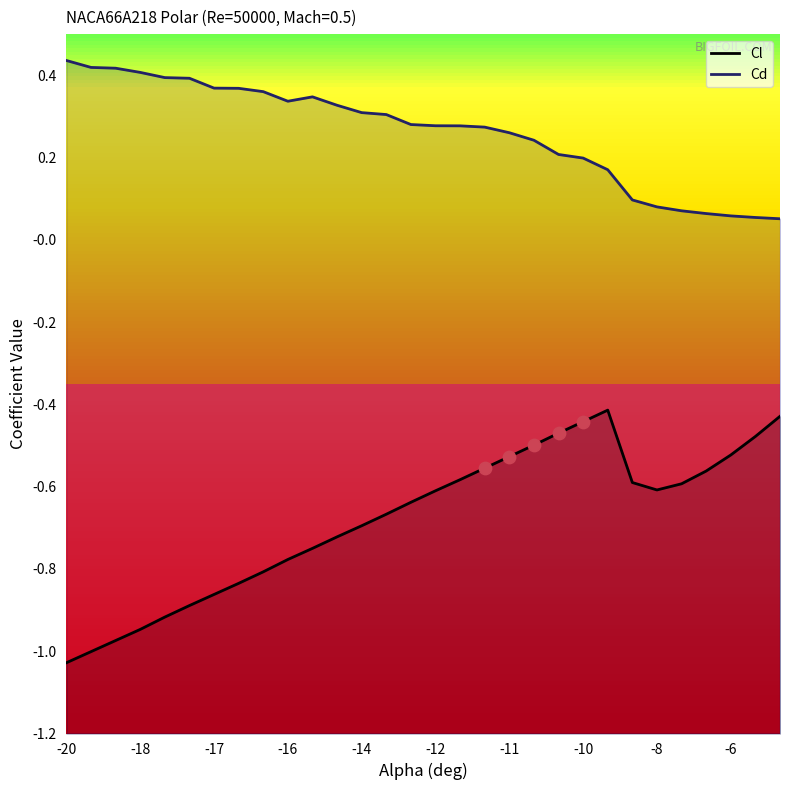

Which series has the largest total across all categories?

Cd